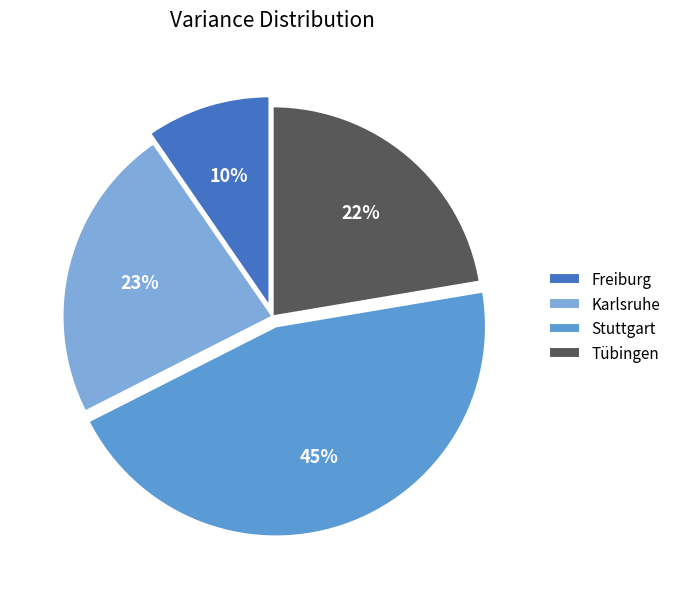

Is there any slice that represents more than half of the pie?

No